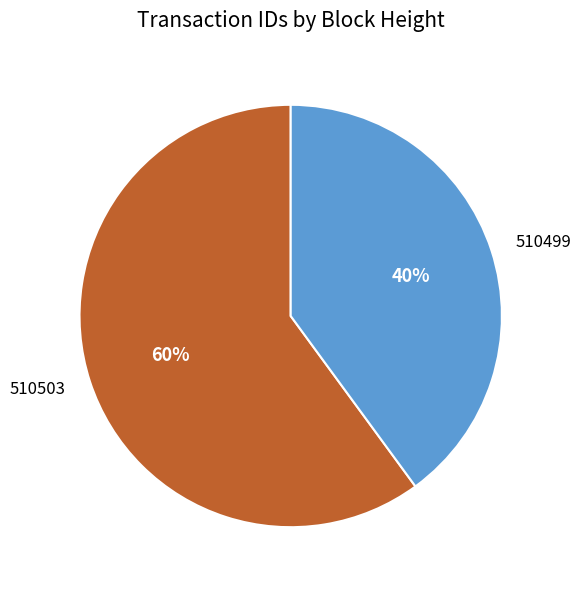

Is there any slice that represents more than half of the pie?

Yes